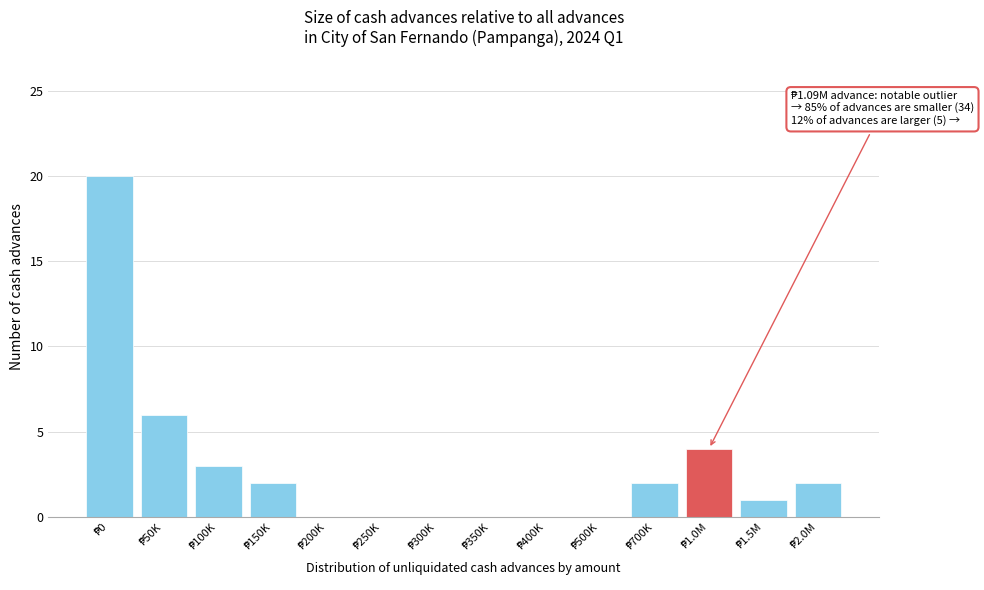

What is the maximum value shown in the chart?

20